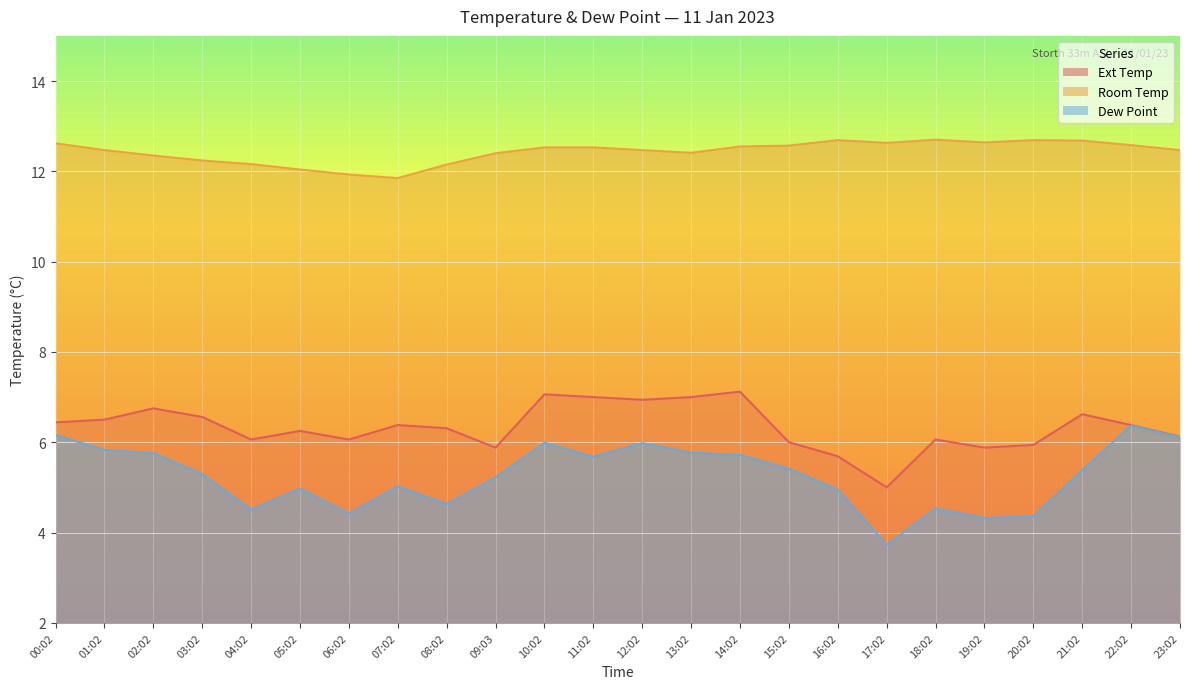

What is the smallest value displayed?

3.7